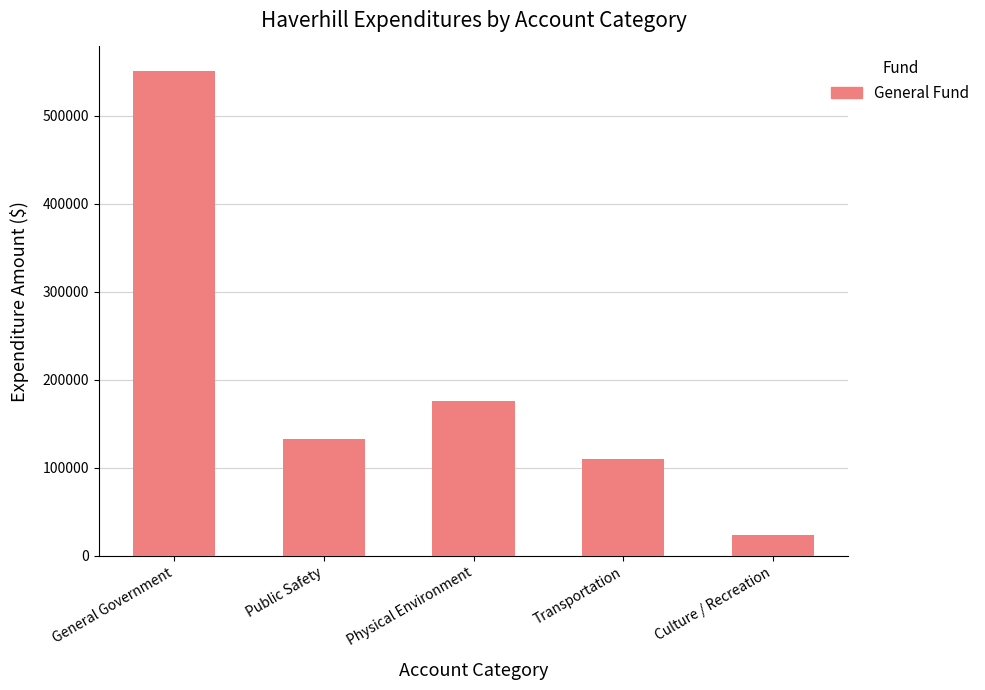

What is the greatest value displayed?

551245